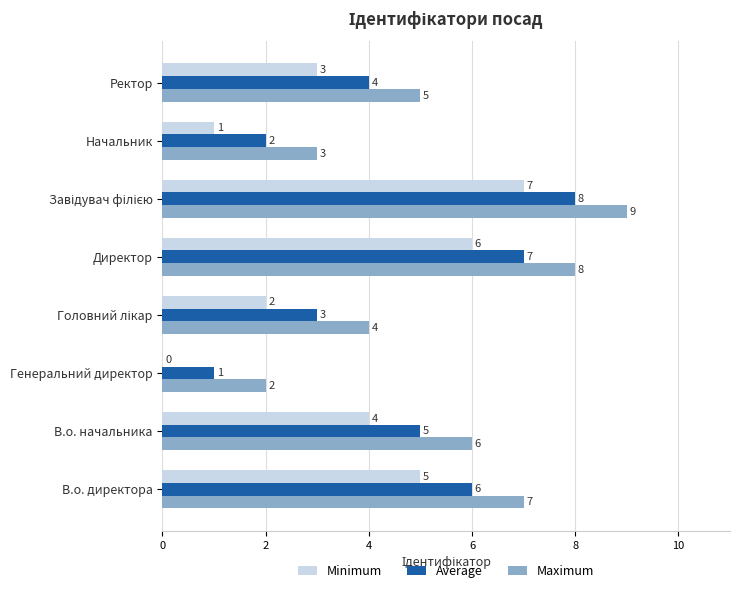

Is it true that Maximum equals 8 at Директор?

True